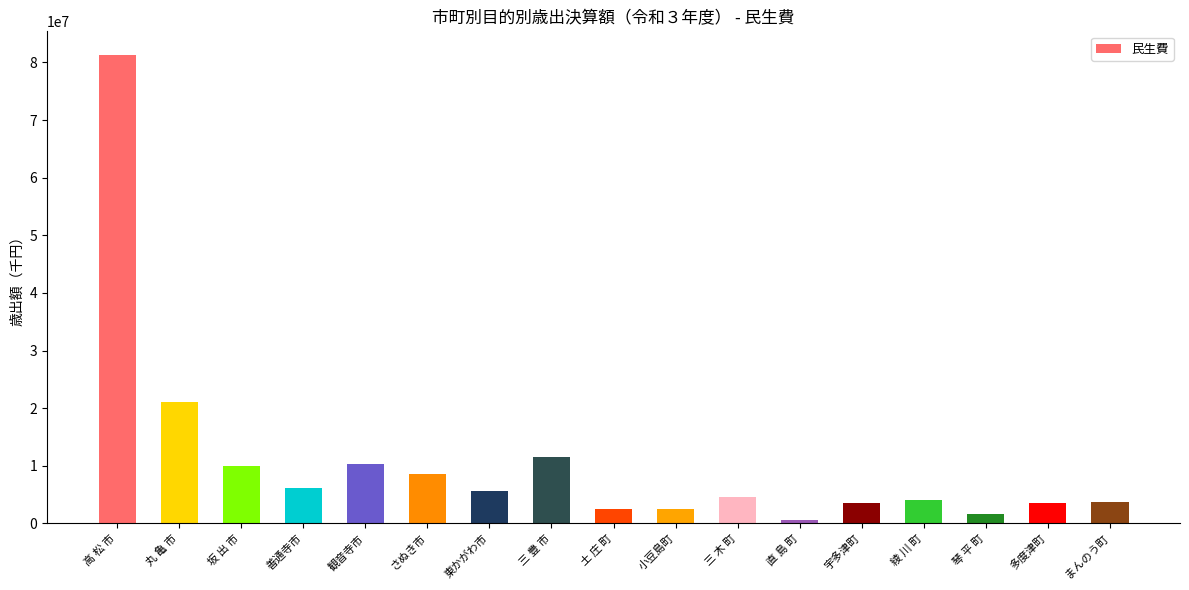

Does the chart contain any negative values?

No